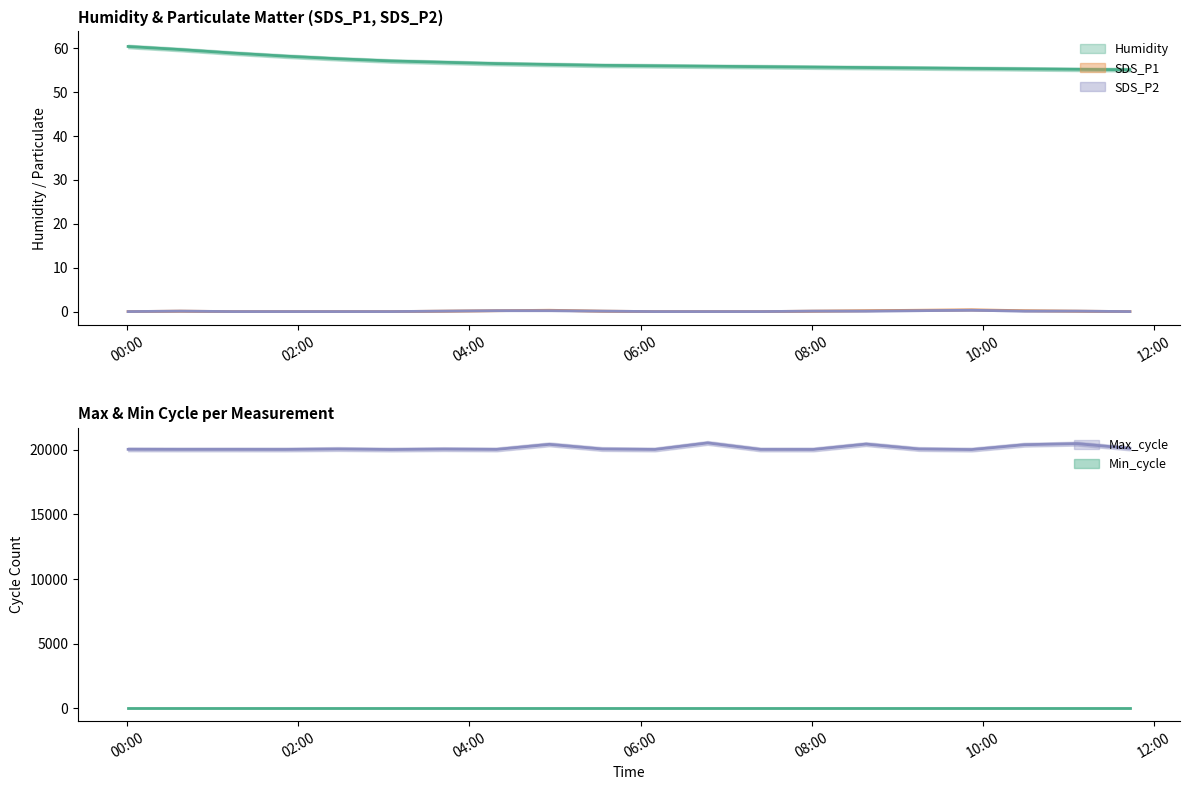

True or false: SDS_P1 has more than 2 points higher than both neighbors.

True